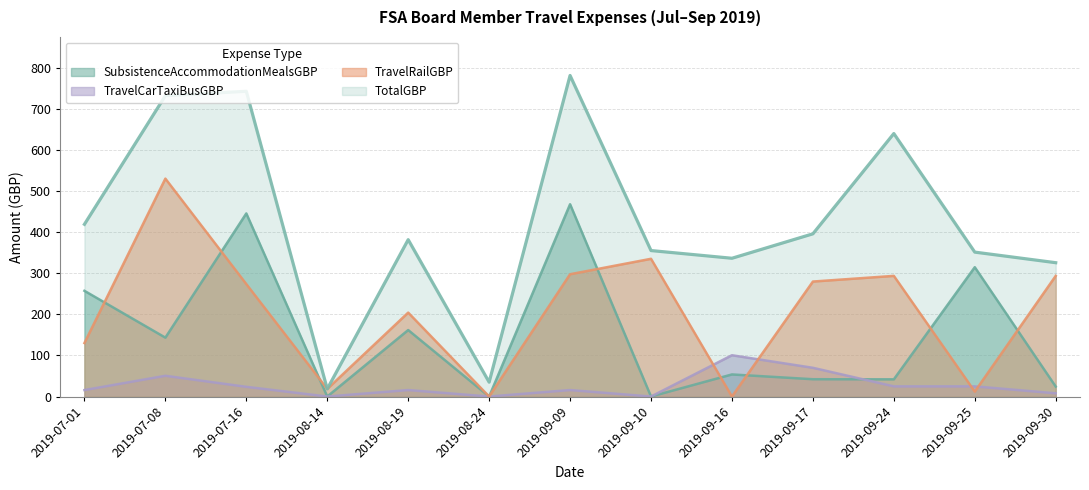

Reading right to left, extract all data points from this chart.

TotalGBP: 326.1	351.9	640.9	396.5	336.9	355.7	782.4	35.0	382.3	18.5	743.8	733.1	419.7
TravelRailGBP: 294.0	12.0	294.0	280.2	0.0	335.6	298.0	0.0	204.5	18.5	274.0	531.0	130.3
TravelCarTaxiBusGBP: 7.9	24.8	24.8	70.0	100.6	0.0	15.8	0.0	15.8	0.0	23.6	50.6	15.8
SubsistenceAccommodationMealsGBP: 24.2	315.1	41.9	42.1	53.8	0.0	468.6	0.0	162.0	0.0	446.2	143.5	257.6